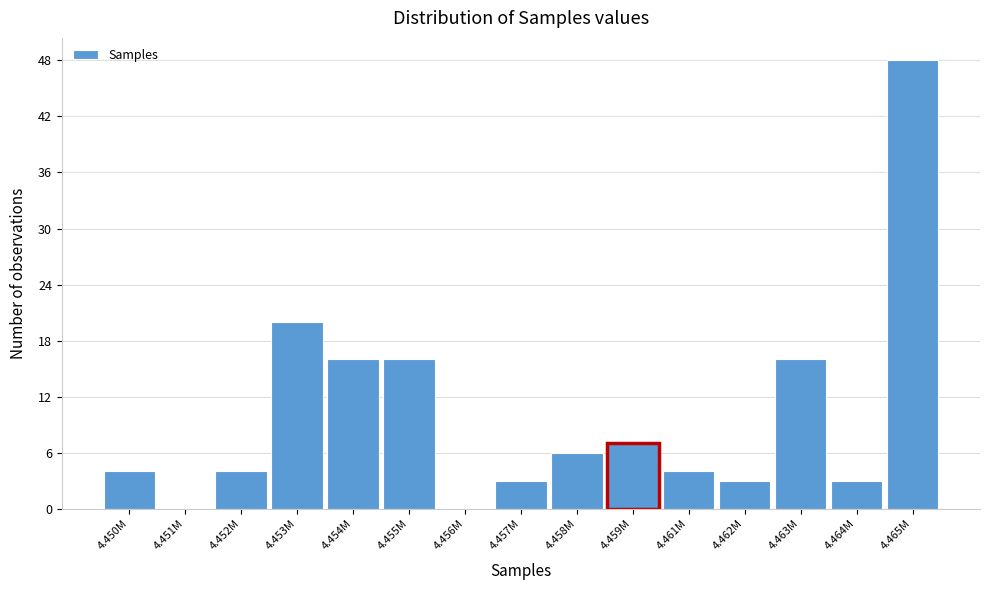

Reading right to left, what are all the values shown in this chart?

4.465M=48	4.464M=3	4.463M=16	4.462M=3	4.461M=4	4.459M=7	4.458M=6	4.457M=3	4.456M=0	4.455M=16	4.454M=16	4.453M=20	4.452M=4	4.451M=0	4.450M=4